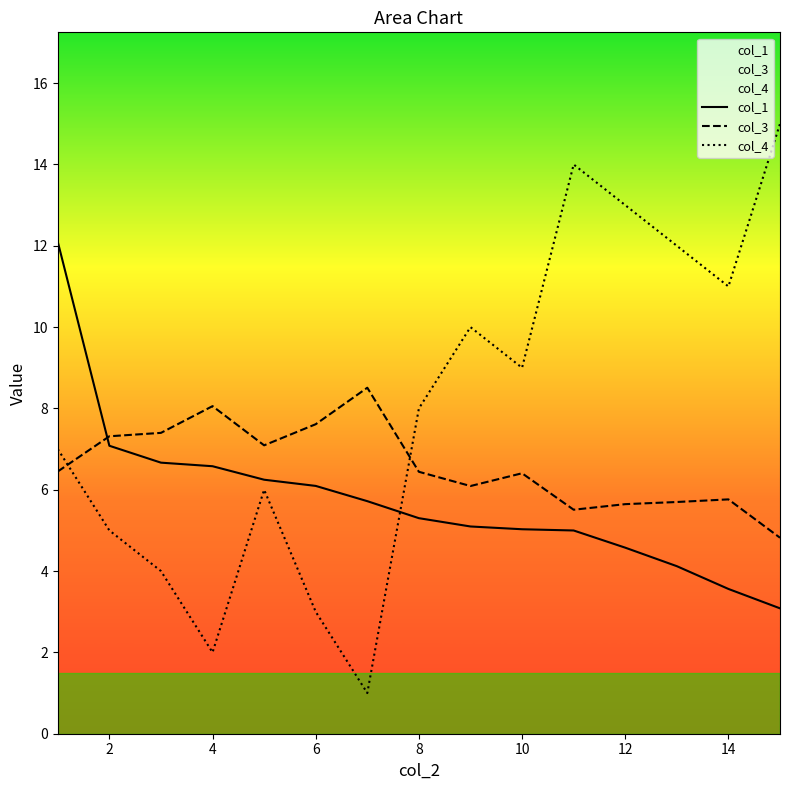

Does the chart display data point markers on the line(s)?

No